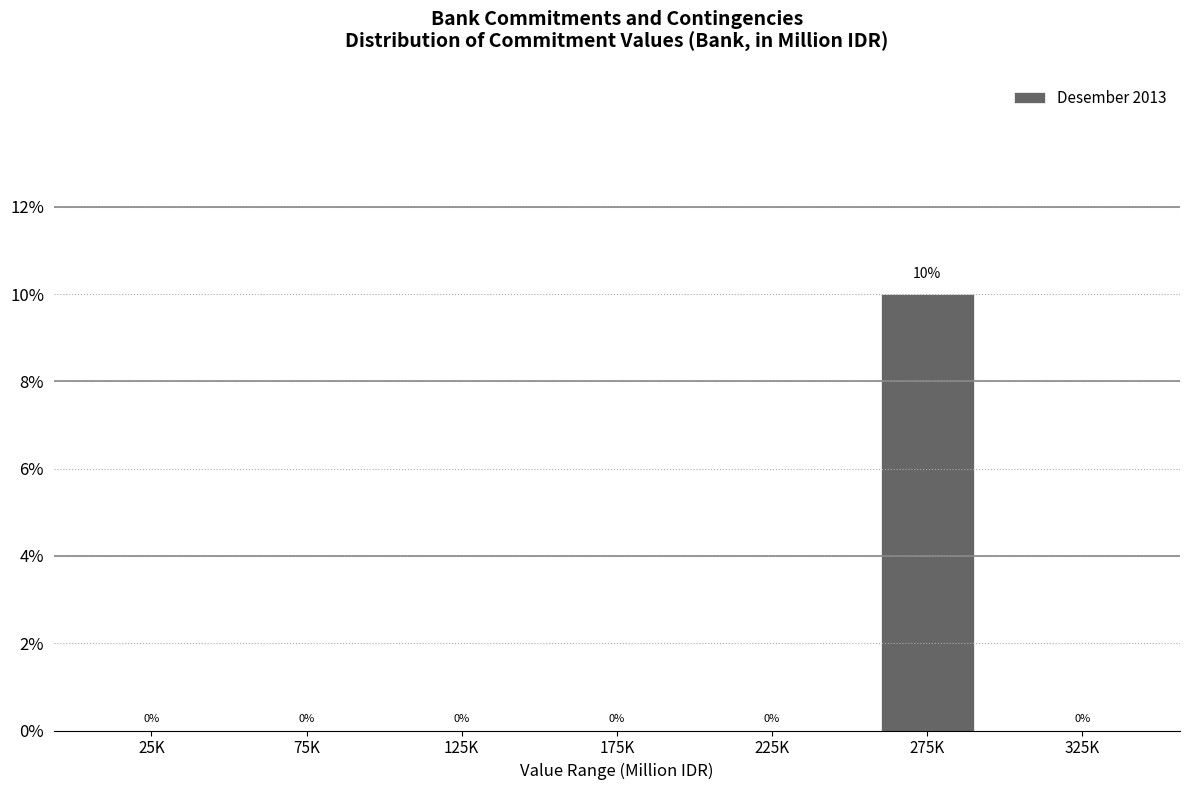

Reading left to right, extract all data points from this chart.

25K=0	75K=0	125K=0	175K=0	225K=0	275K=10	325K=0